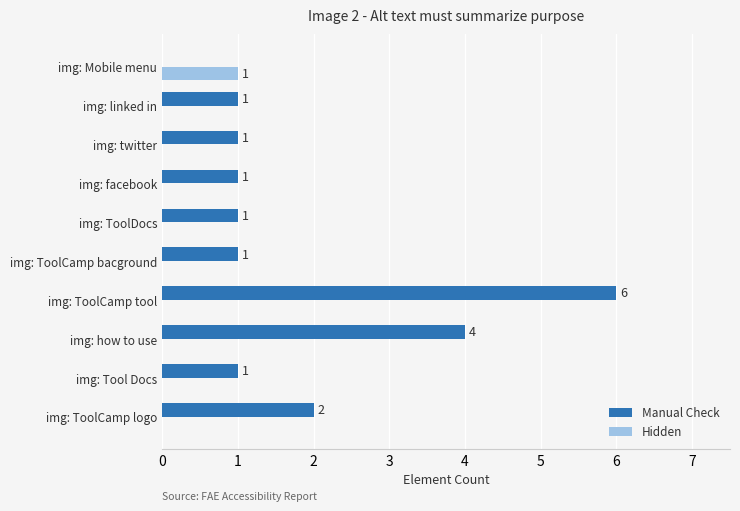

Which series changed the most between img: ToolCamp tool and img: twitter?

Manual Check